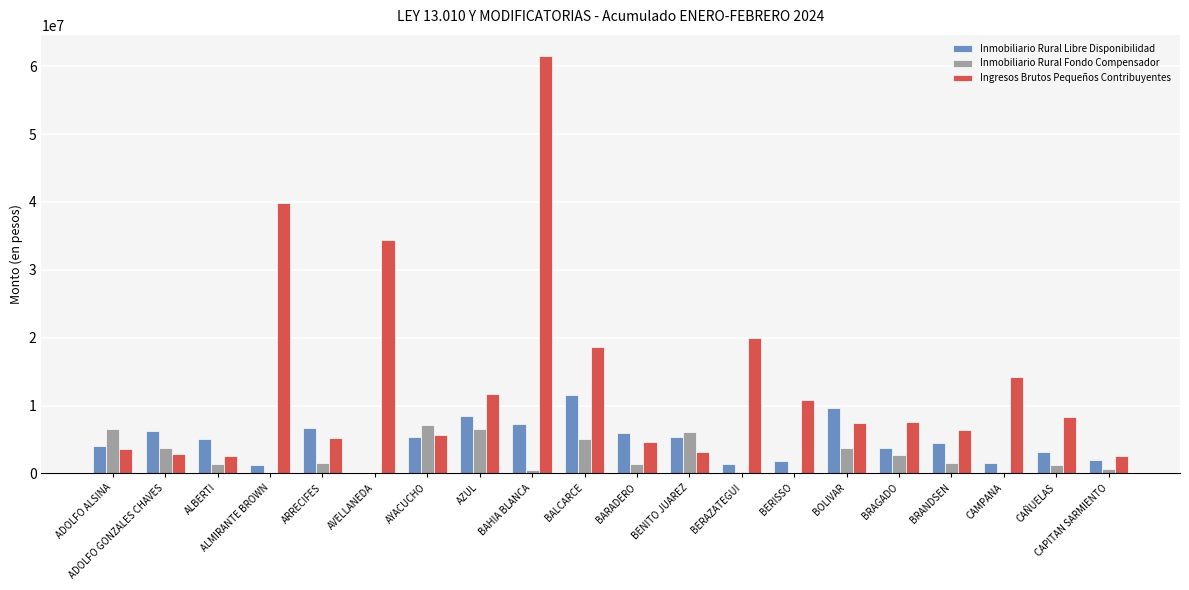

True or false: Inmobiliario Rural Fondo Compensador has a value of 8262.2 at AVELLANEDA.

True